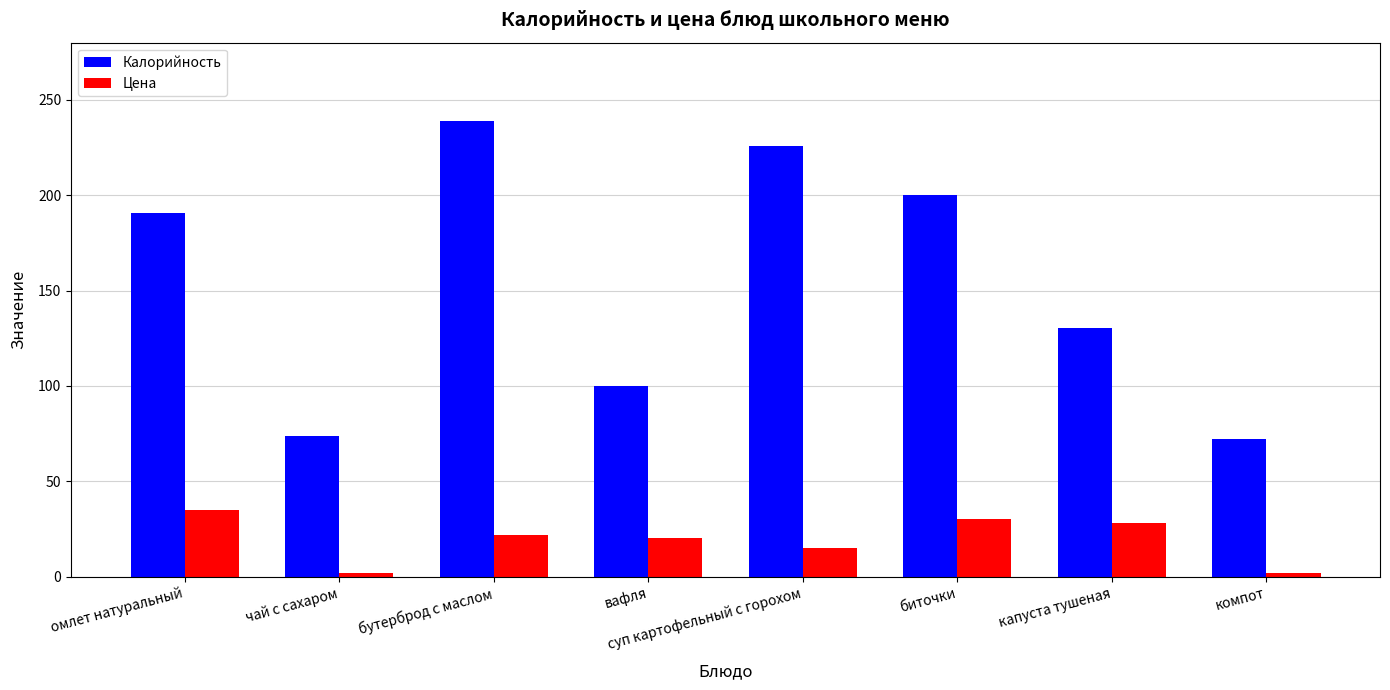

What is the value of the Цена bar at the 6th from the left?

30.0